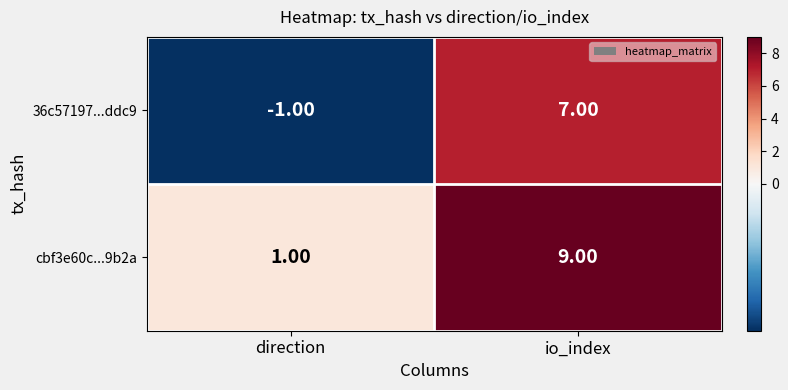

Where is 36c57197...ddc9 nearest to the value 3?

direction